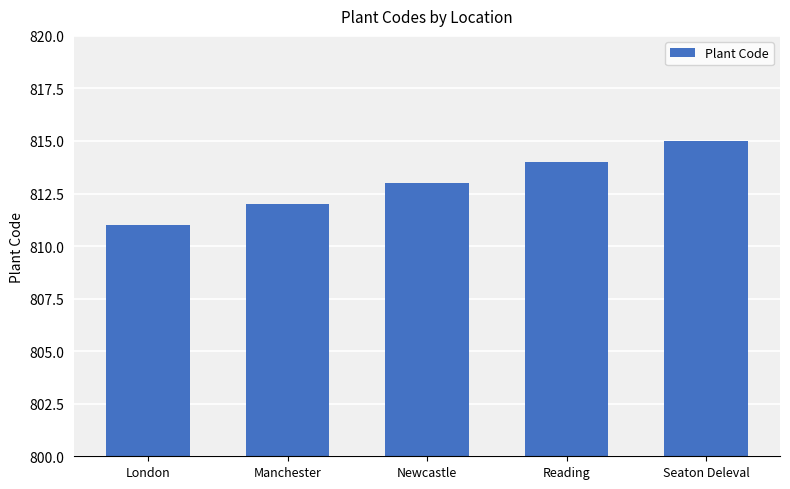

The chart shows a value of 483 at Manchester. True or false?

False